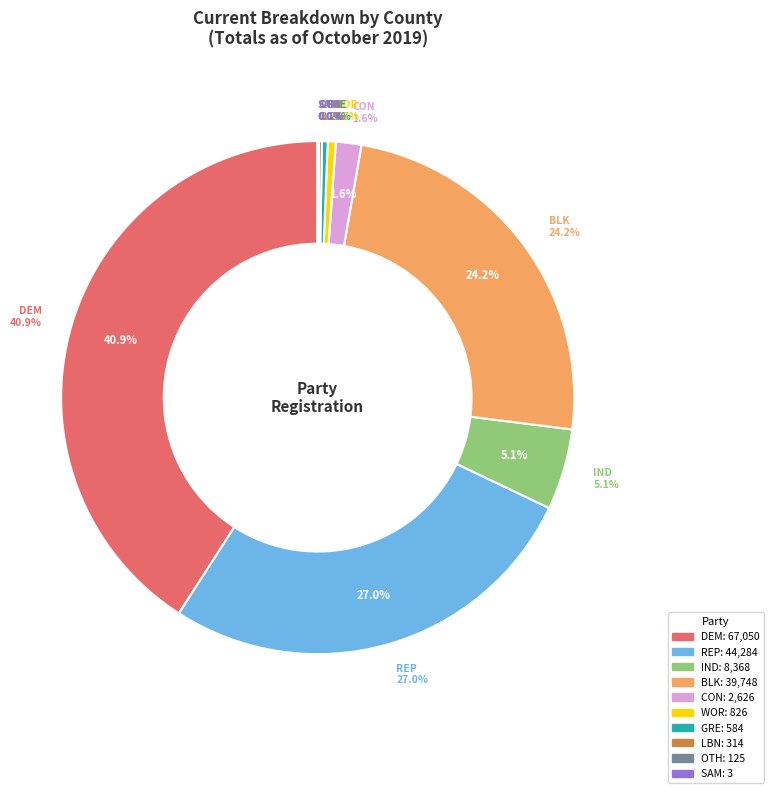

Which slice is the smallest?

SAM